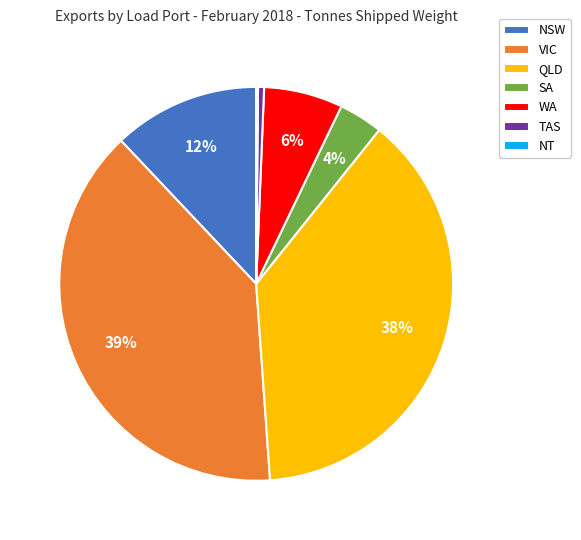

Which slice is the largest?

VIC